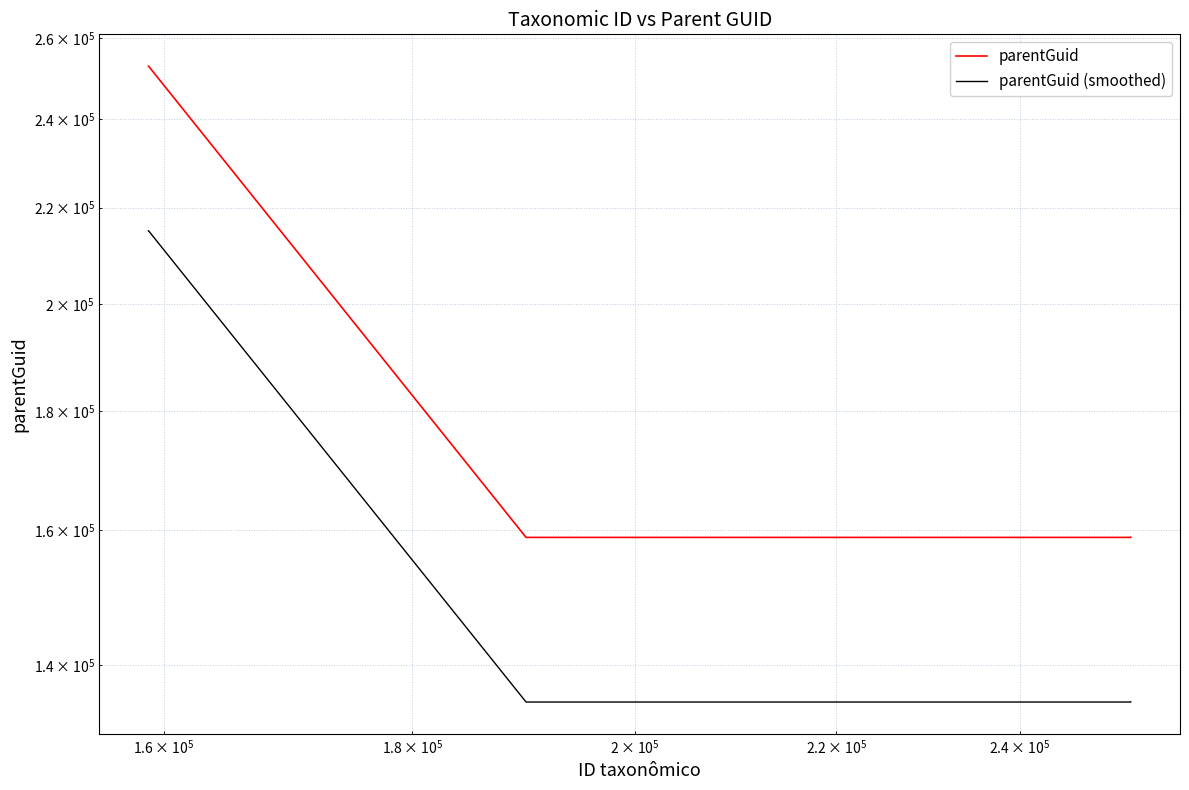

What is the value of the parentGuid (smoothed) point at the 5th from the left?

135030.1